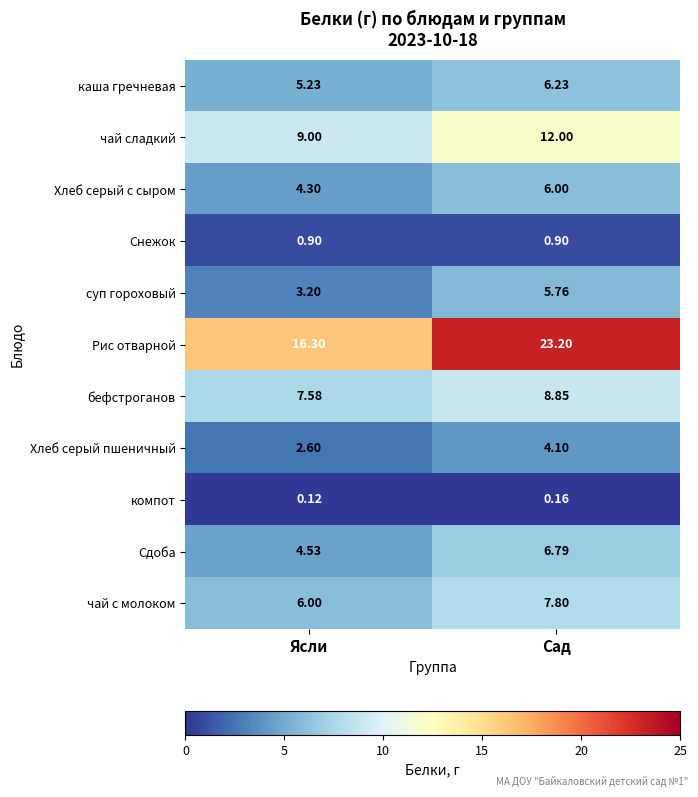

How many series are shown in this chart?

11